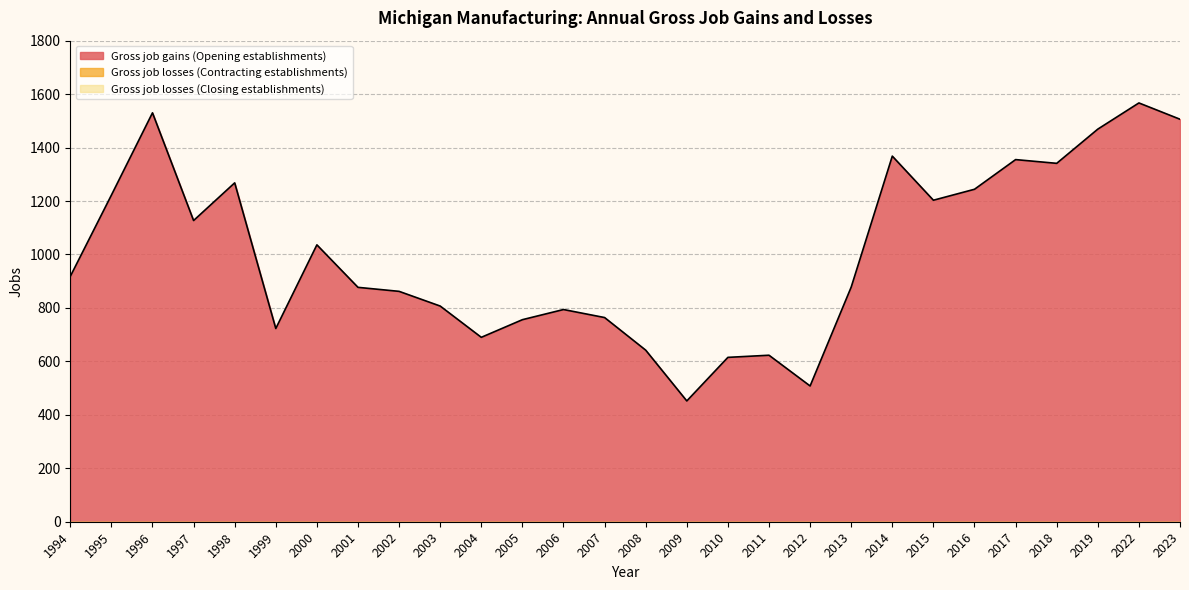

Does the chart have visible grid lines?

Yes